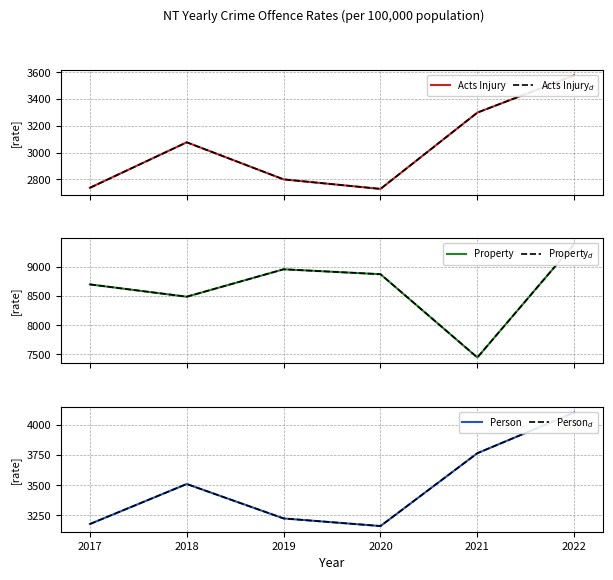

In Person, how many points are lower than both neighbors (excluding endpoints)?

1